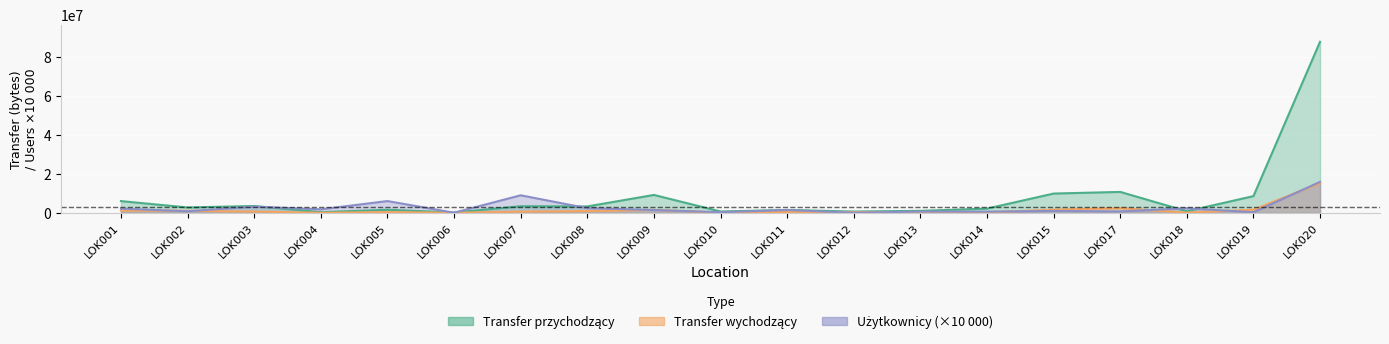

Where is the first local minimum for Transfer wychodzący?

LOK004